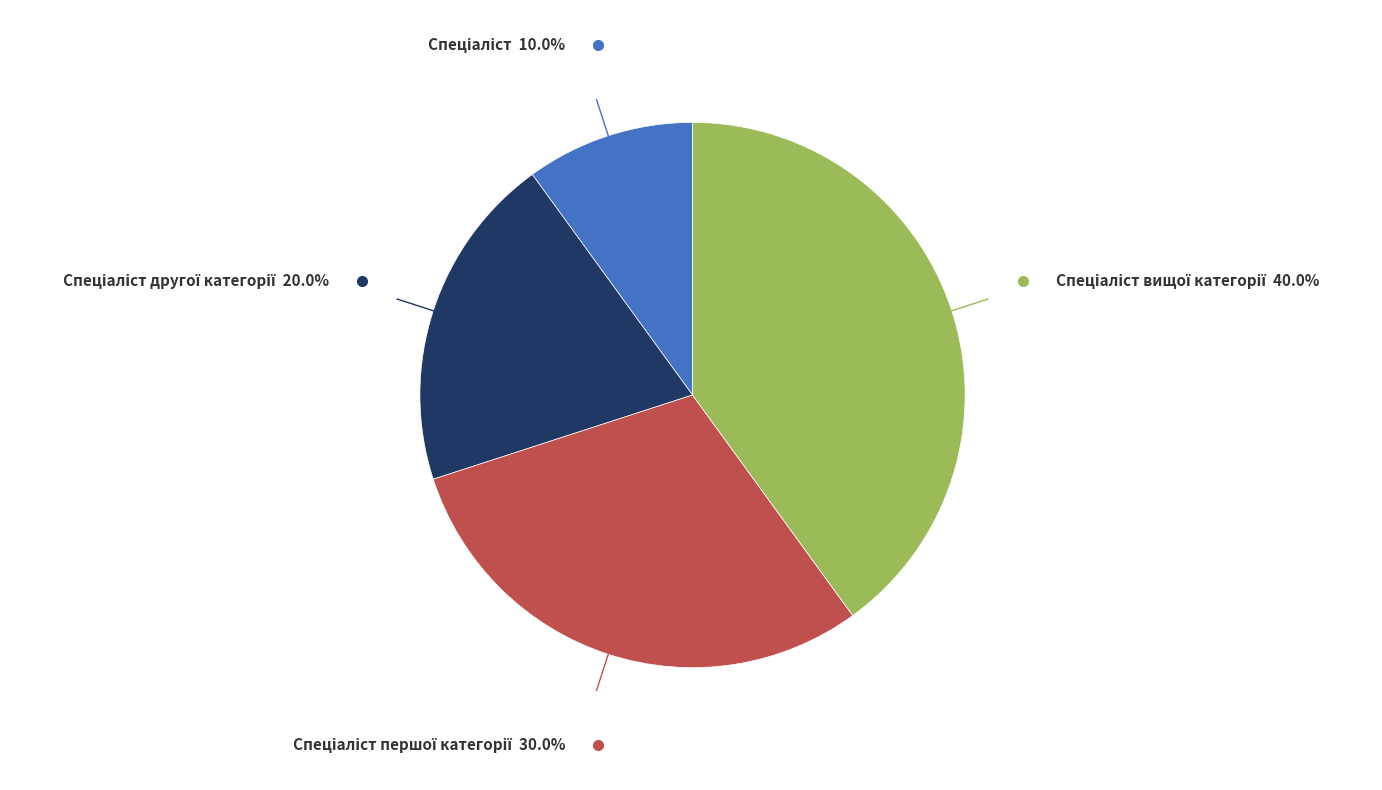

Is there a majority slice in this chart?

No